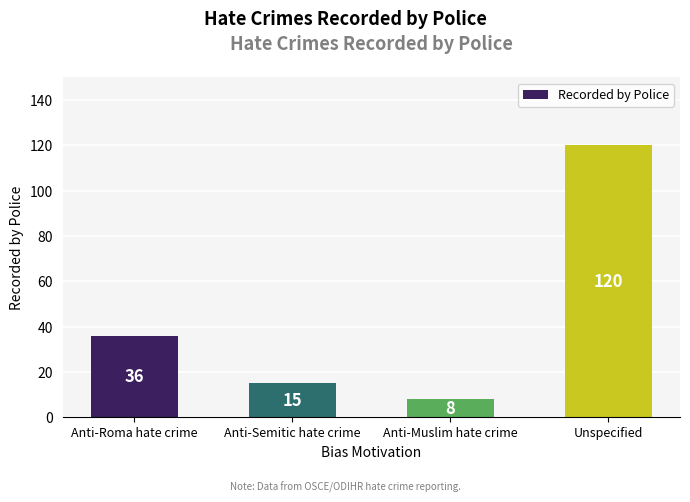

How many series are shown in this chart?

1